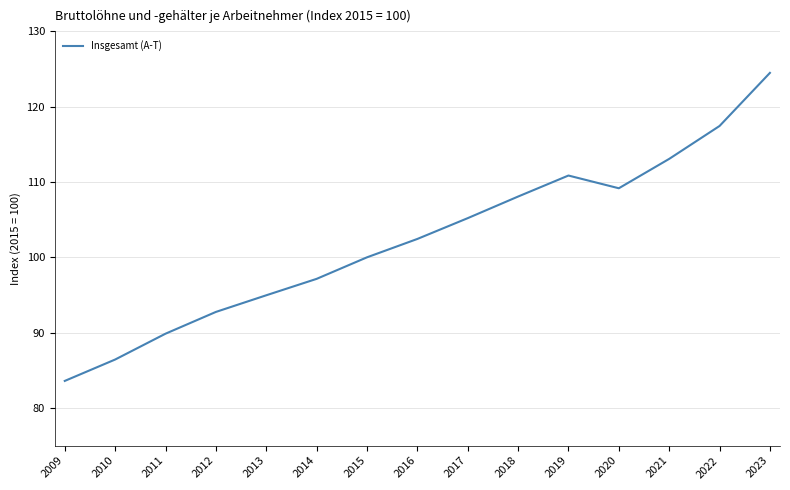

Where is the first local minimum?

2020